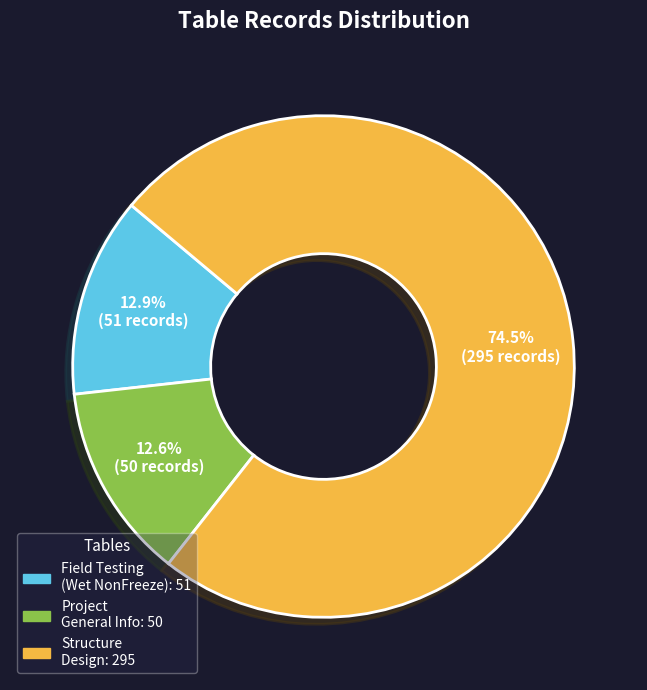

Is there any slice that represents more than half of the pie?

Yes